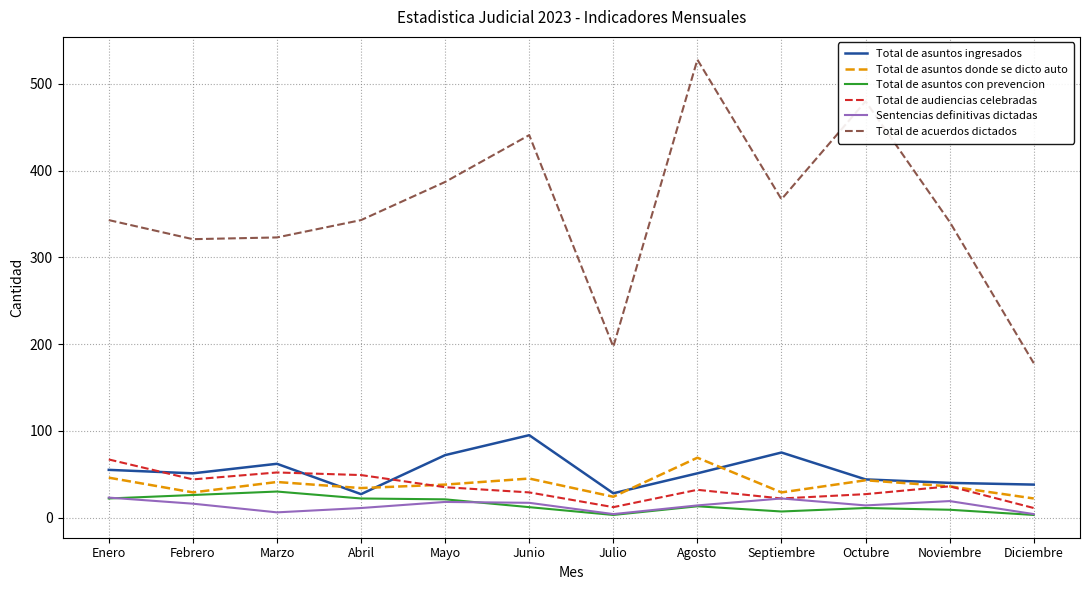

At which category does the chart reach its peak across all series?

Agosto